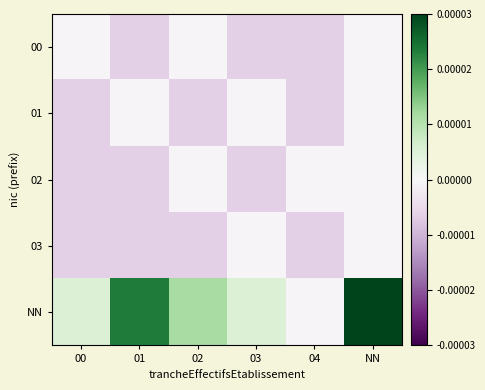

At which category does the chart reach its peak across all series?

NN